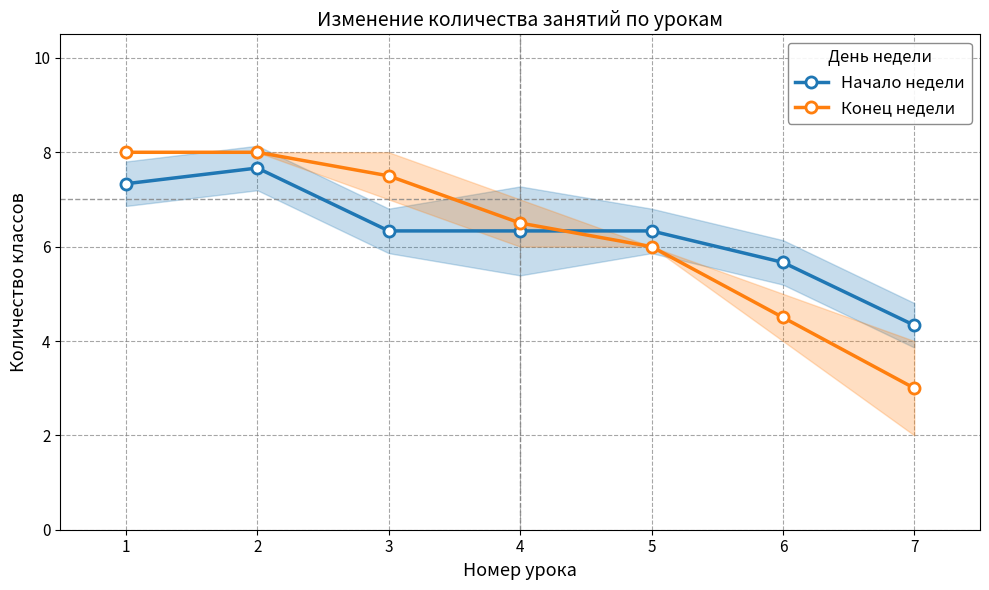

True or false: Конец недели has a value of 12.1 at 2.

False